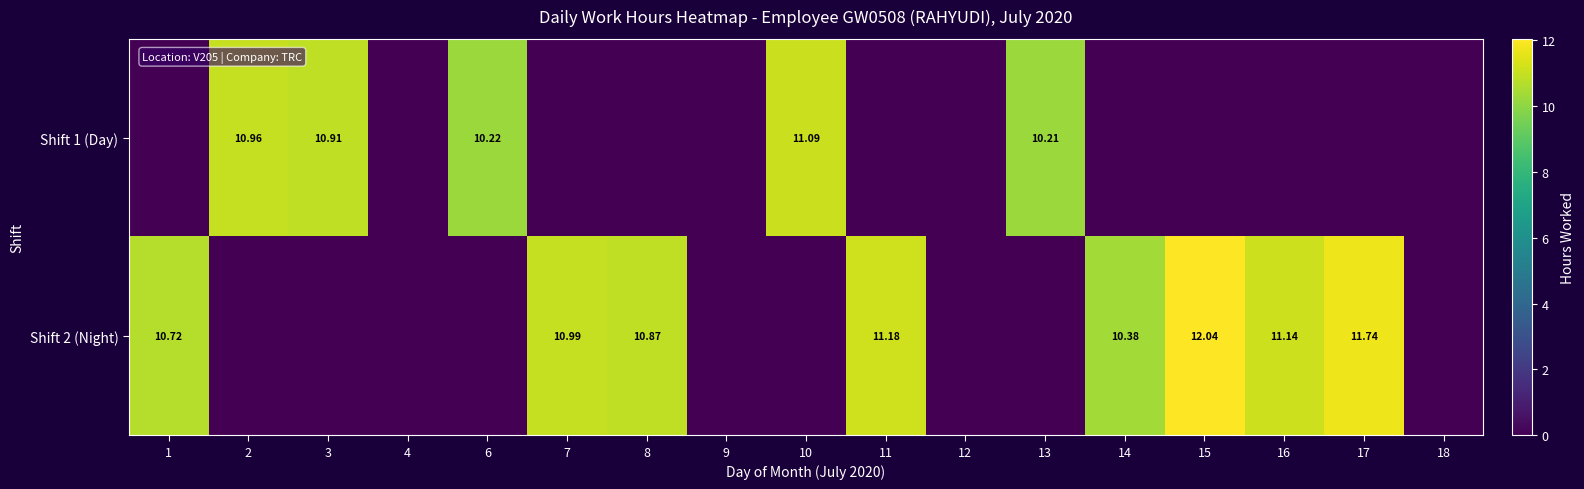

List the series in order of their peak value, lowest first.

Shift 1 (Day), Shift 2 (Night)